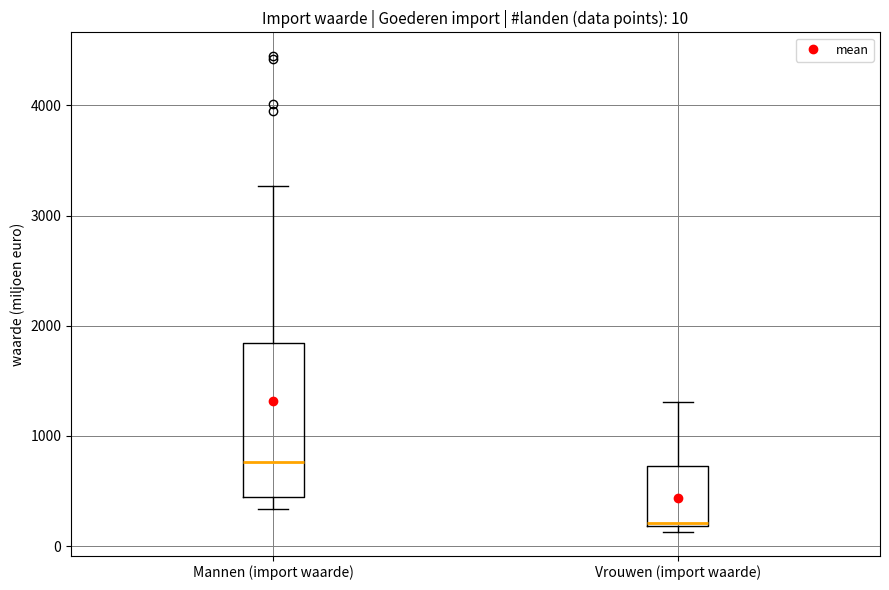

Which box's median line is the lowest?

Vrouwen (import waarde)